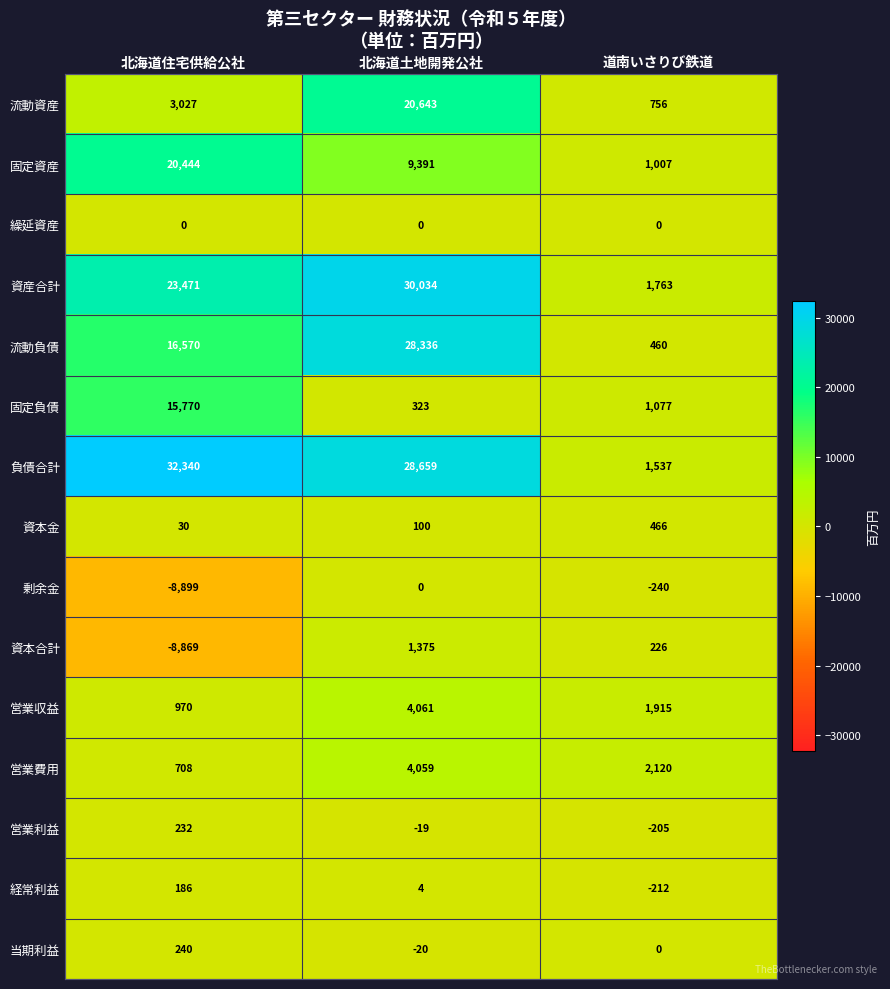

What is the greatest value displayed?

32340